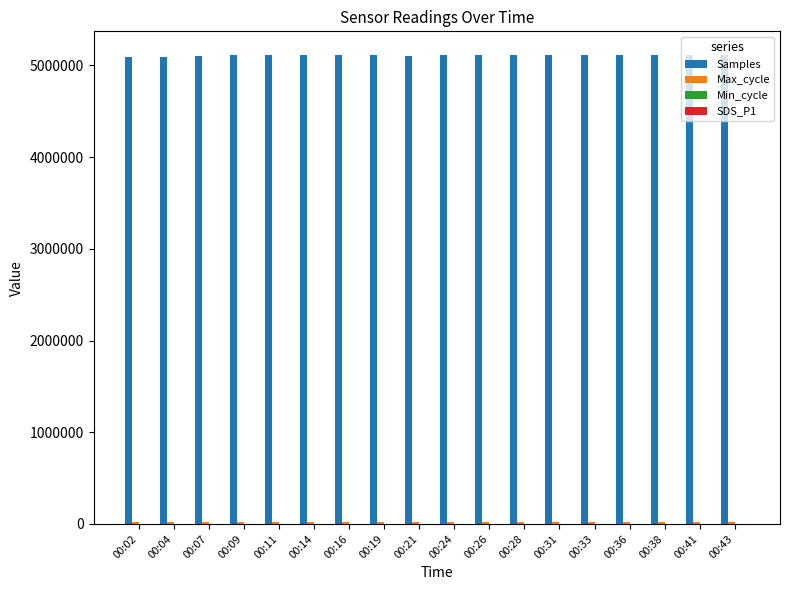

Count the number of data series in this chart.

4